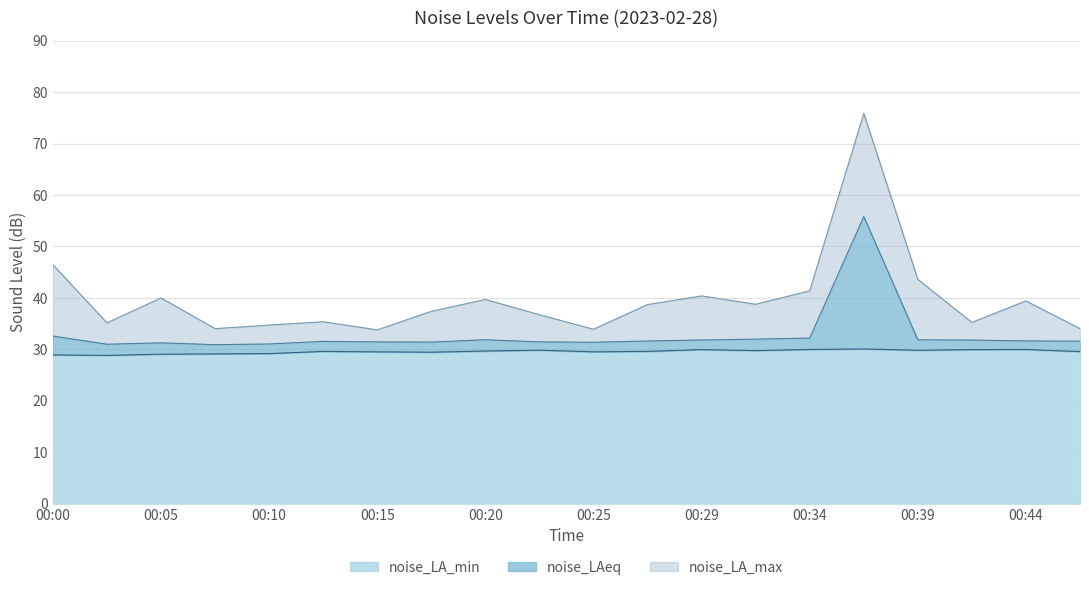

How many lines are shown in the chart?

3